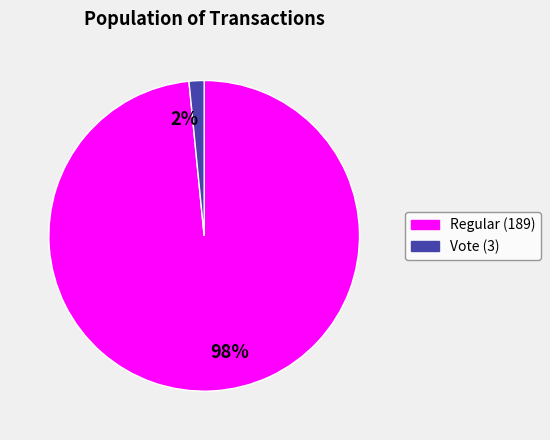

Which slice is the largest?

Regular (189)